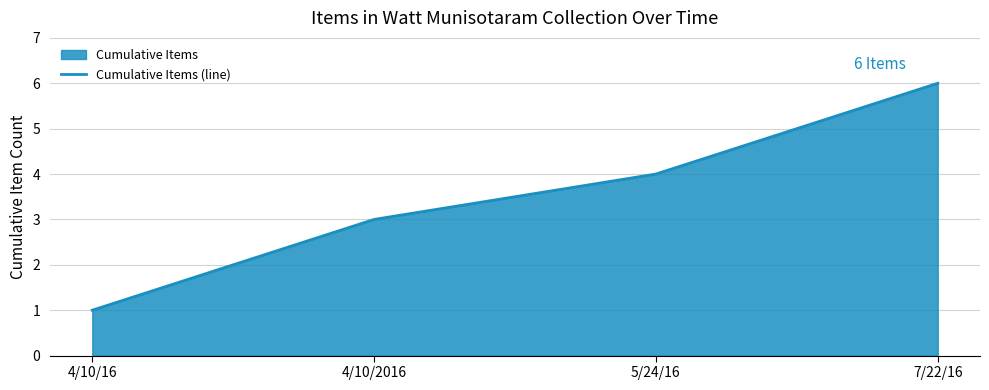

What is the sum of all values?

14